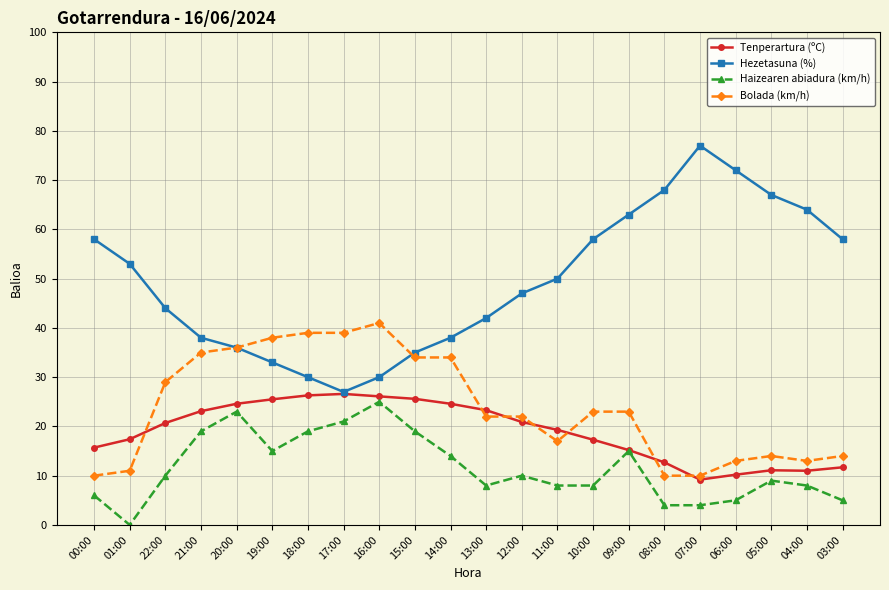

What is the maximum value for Bolada (km/h)?

41.0